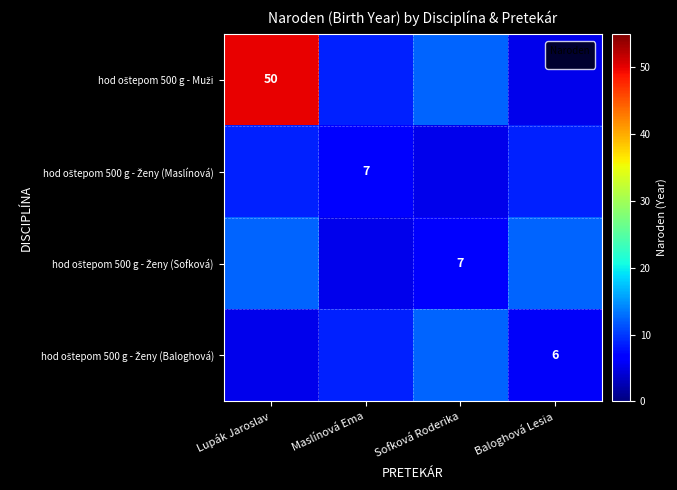

What is the difference between the maximum and second lowest values in the hod oštepom 500 g - Muži series?

41.2